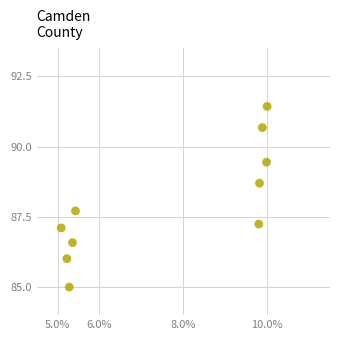

What is the range of X values (max minus min)?

4.9